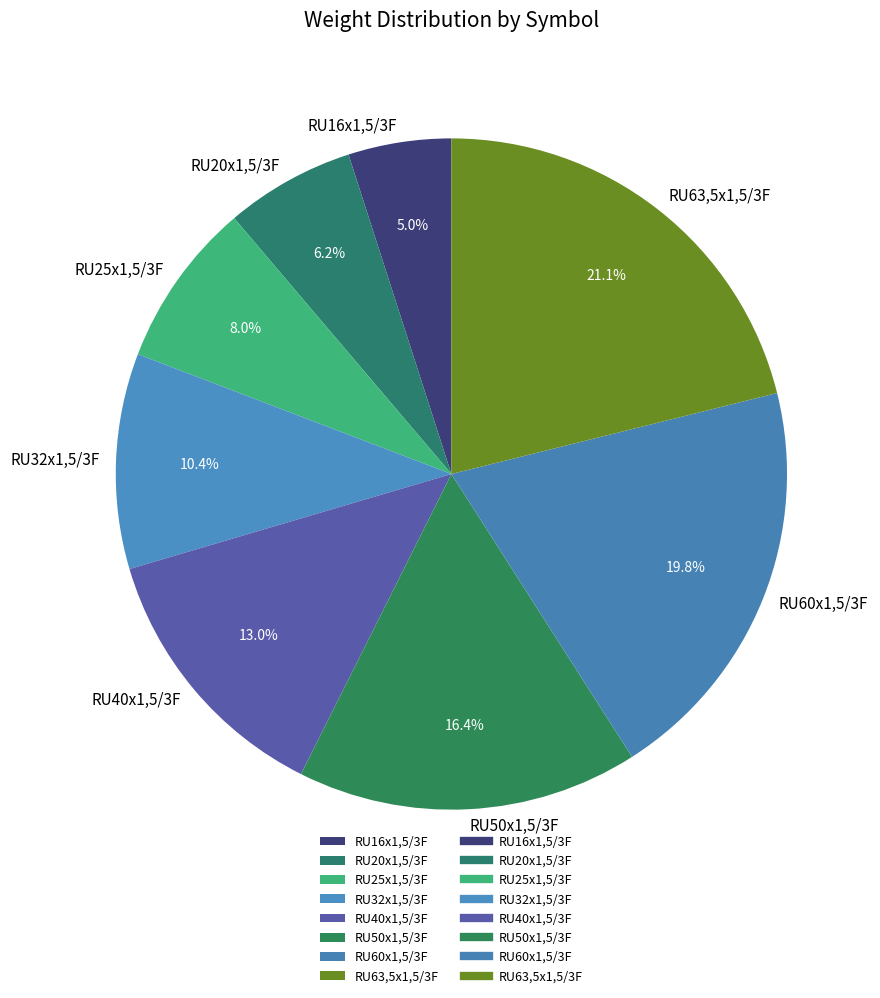

True or false: RU50x1,5/3F accounts for 22% of the total.

False